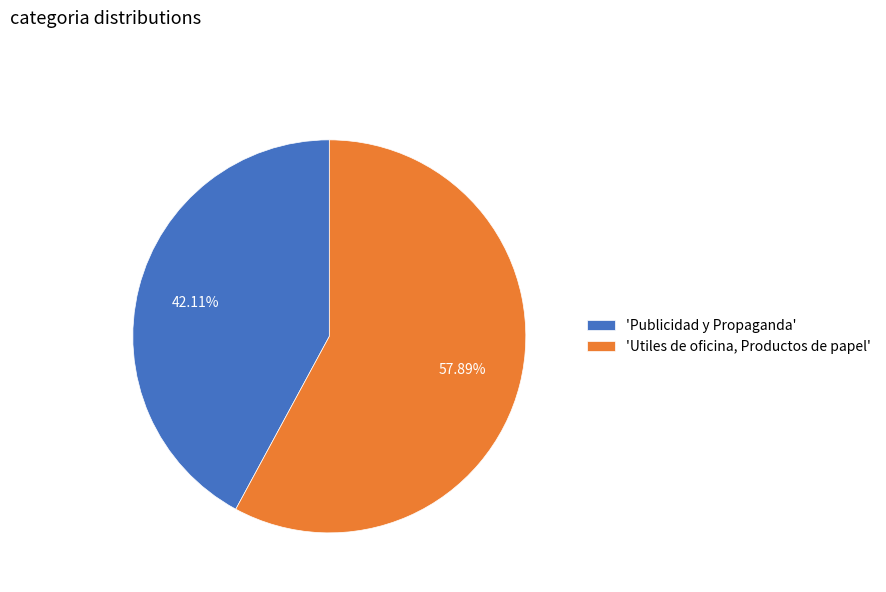

Which has a higher value, 'Utiles de oficina, Productos de papel' or 'Publicidad y Propaganda'?

'Utiles de oficina, Productos de papel'